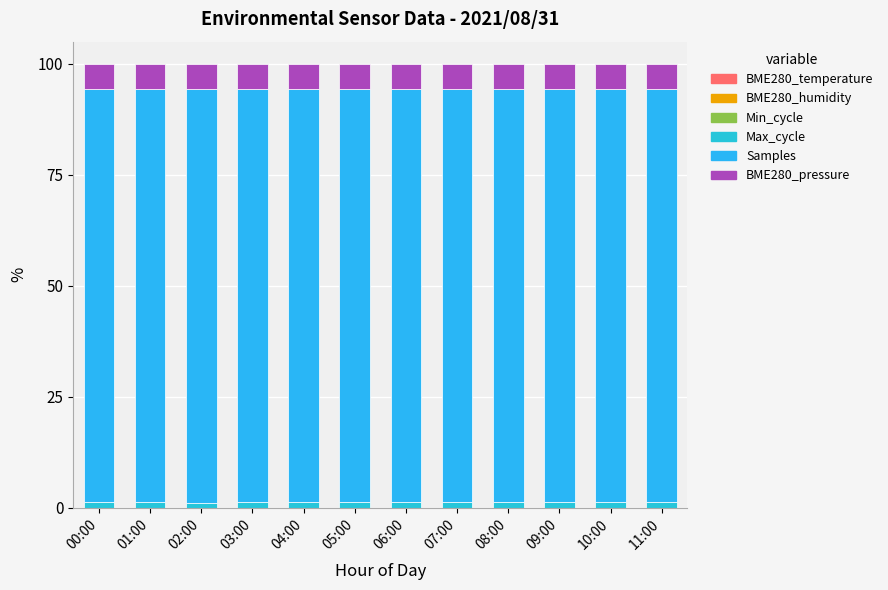

The value of BME280_humidity at 08:00 is 0.0. True or false?

True